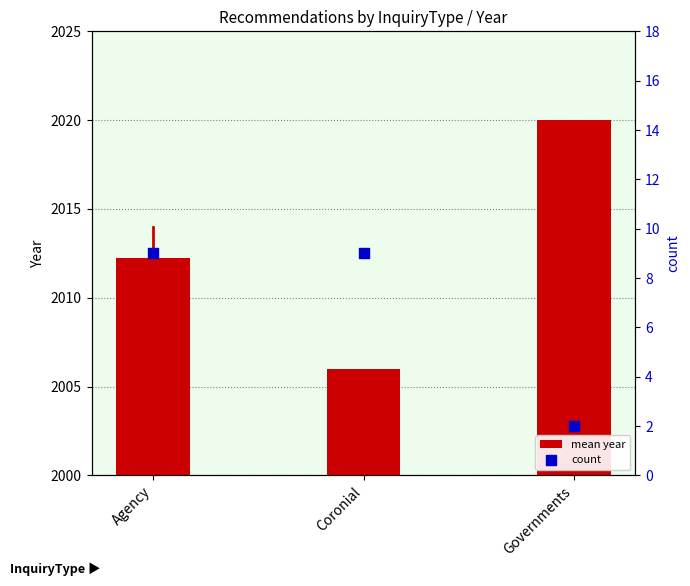

Which series has the widest spread of Y values?

mean year